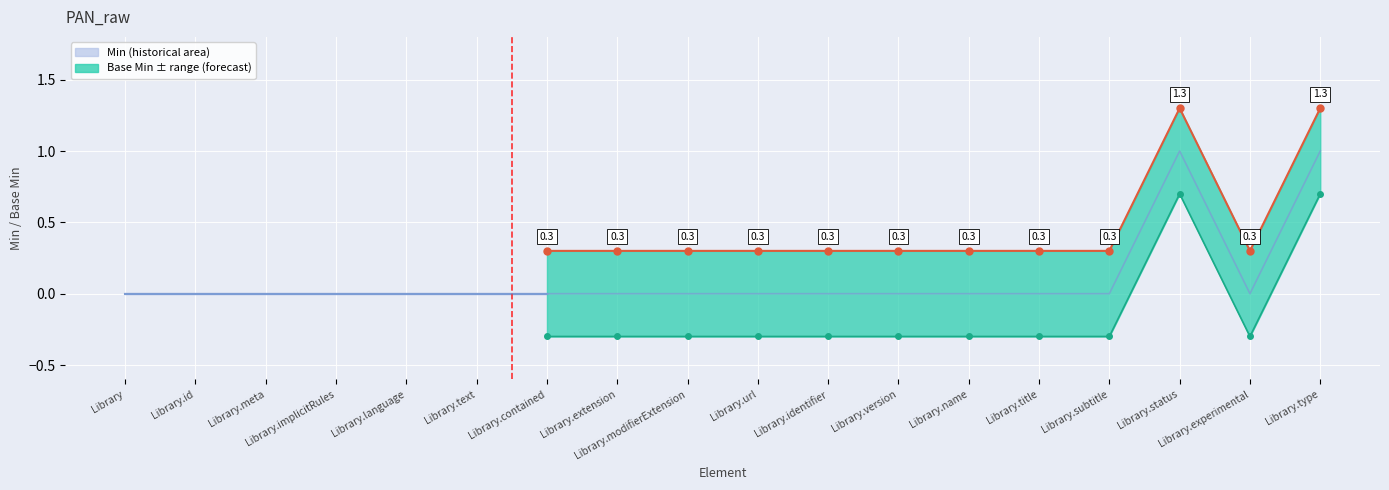

What position from the left is Library.experimental?

17